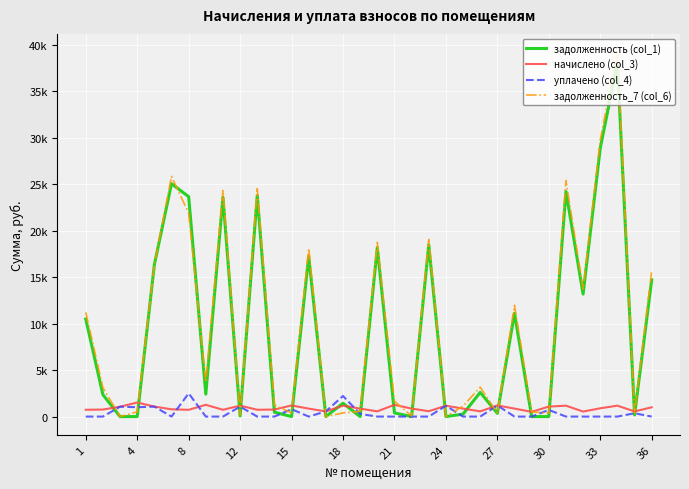

List the series in order of their peak value, lowest first.

начислено (col_3), уплачено (col_4), задолженность (col_1), задолженность_7 (col_6)